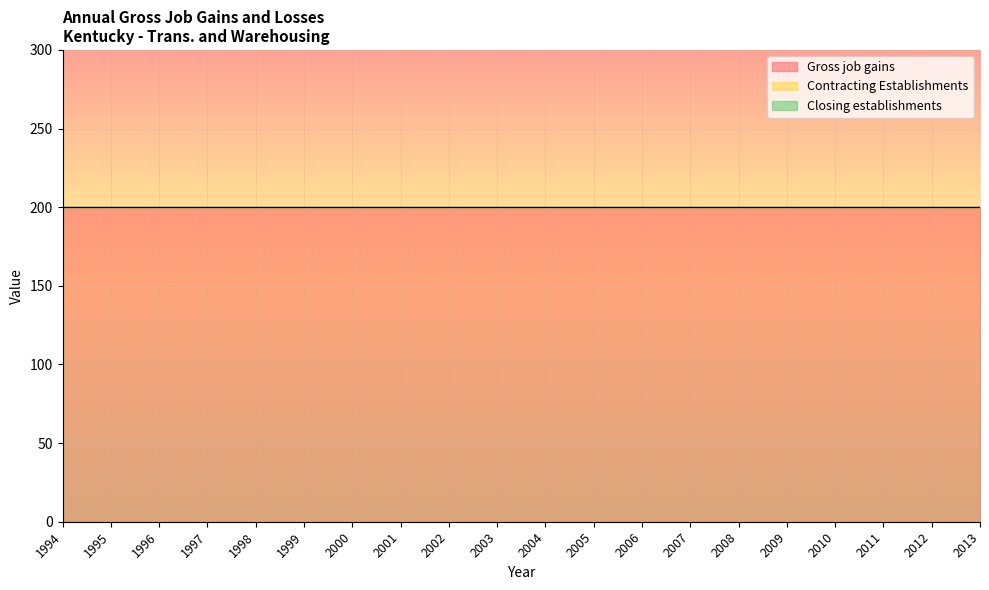

What are all the series names shown in the legend?

Gross job gains, Contracting Establishments, Closing establishments